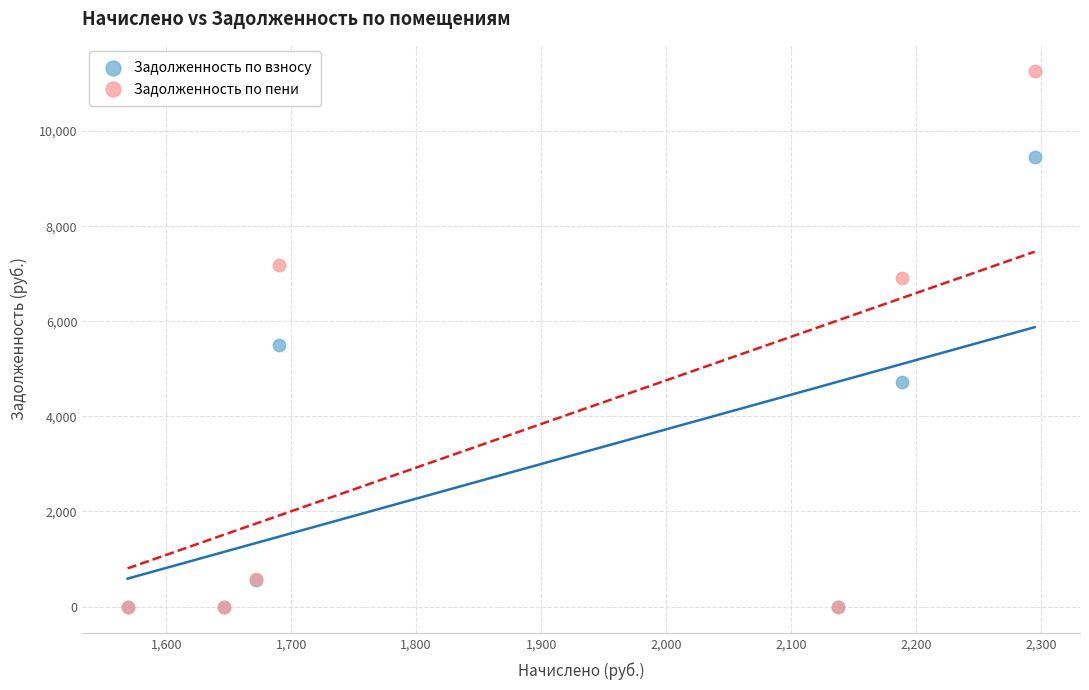

Which series contains the highest Y value?

Задолженность по пени